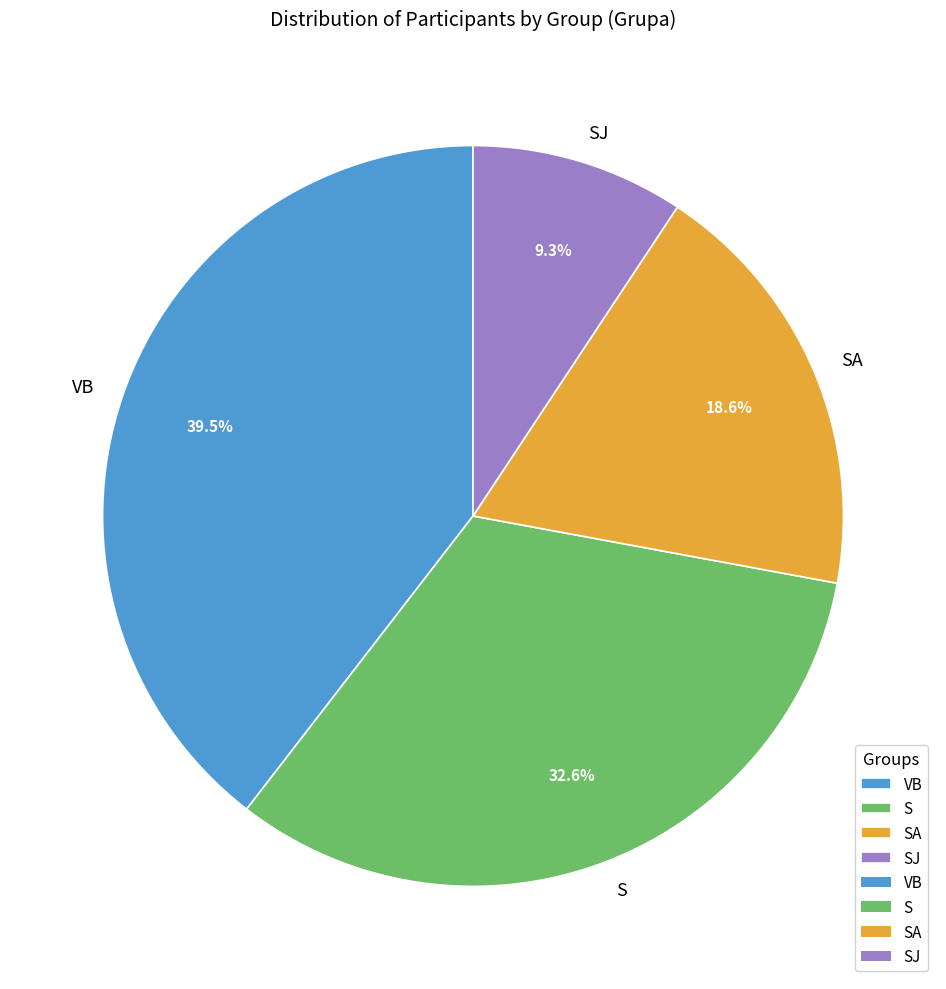

What is the smallest slice in the pie chart?

SJ